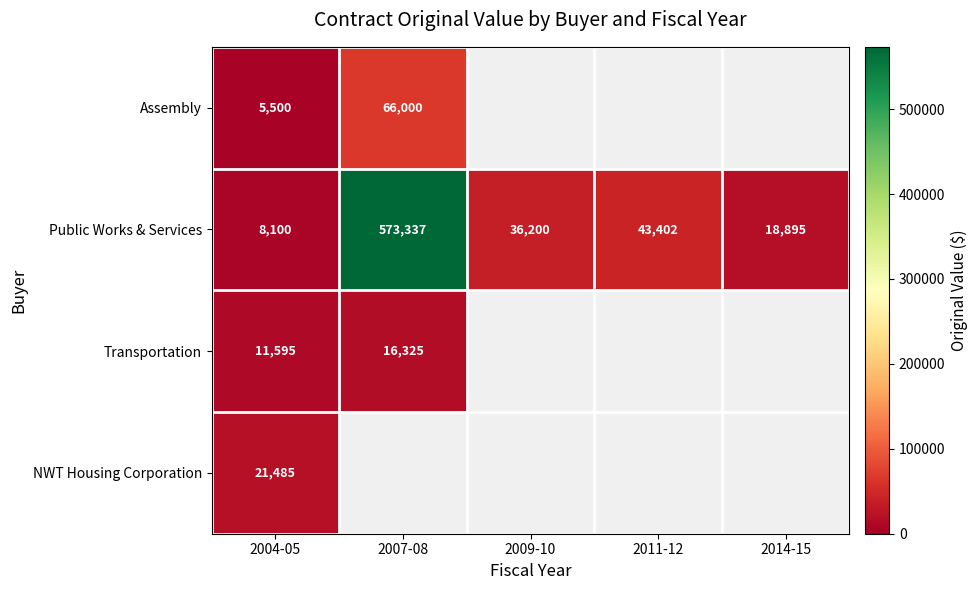

Rank the series at 2004-05 from lowest to highest value.

Assembly, Public Works & Services, Transportation, NWT Housing Corporation